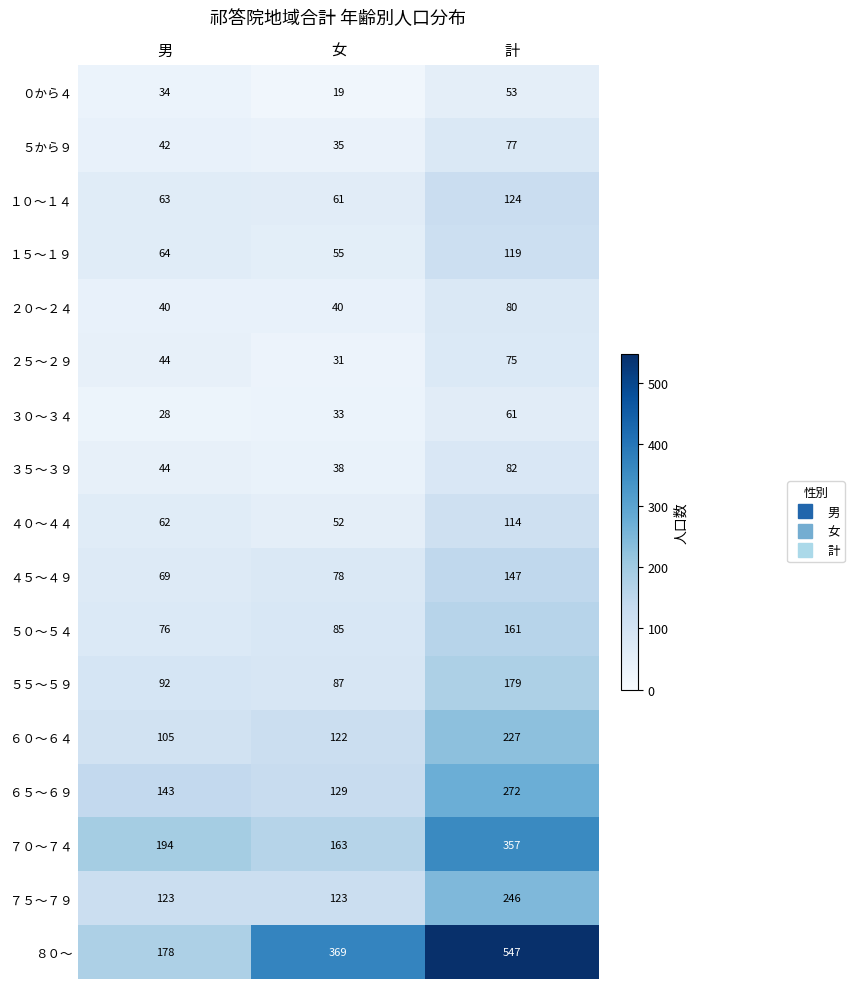

Rank the categories by １０～１４ value from lowest to highest.

女, 男, 計